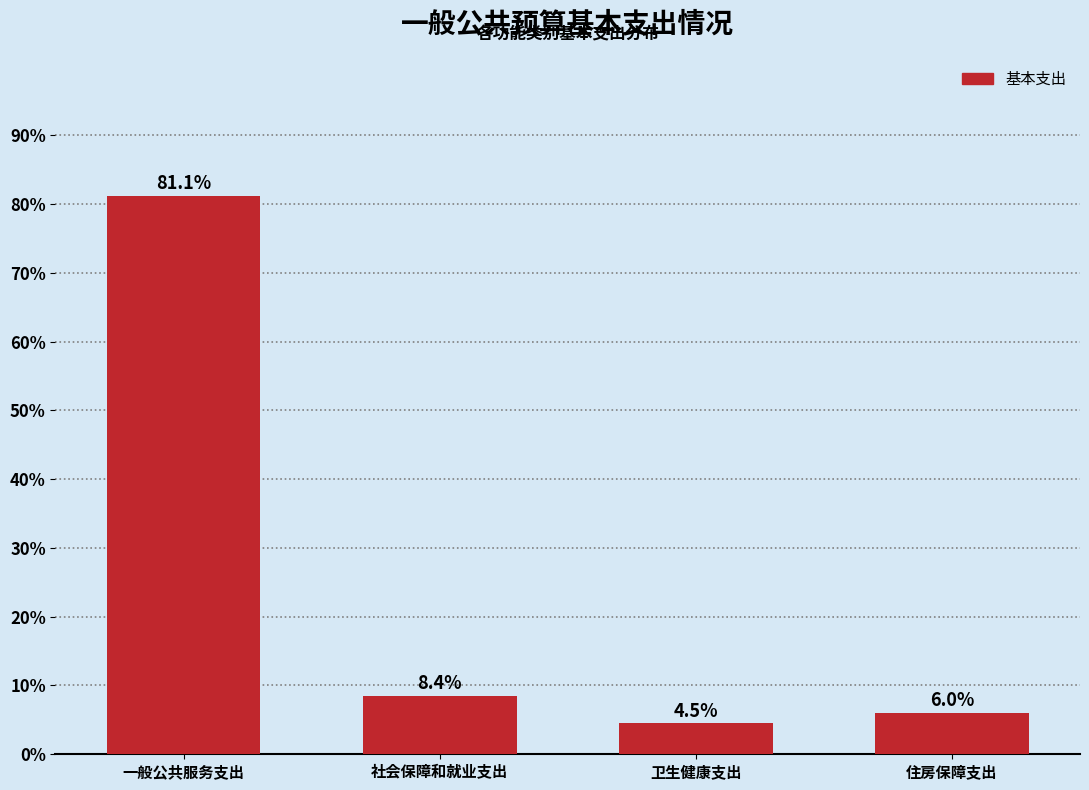

Reading left to right, extract all data points from this chart.

81.1	8.4	4.5	6.0